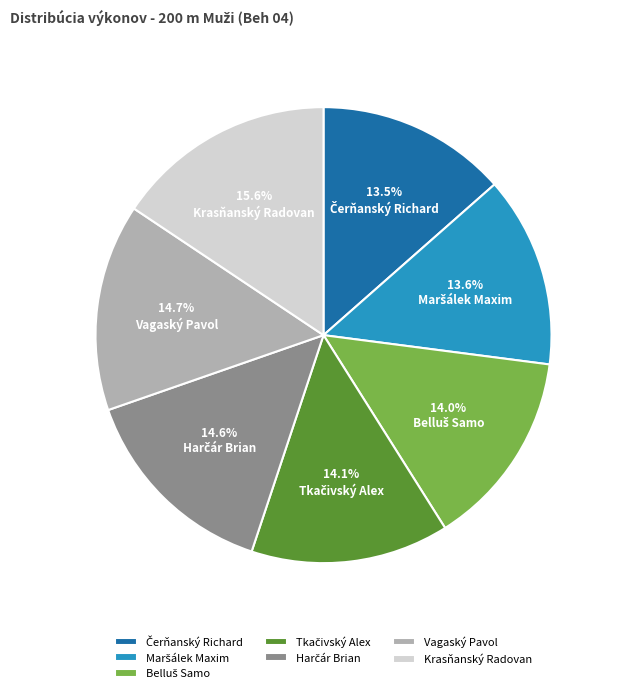

Which category has the biggest portion of the pie?

Krasňanský Radovan